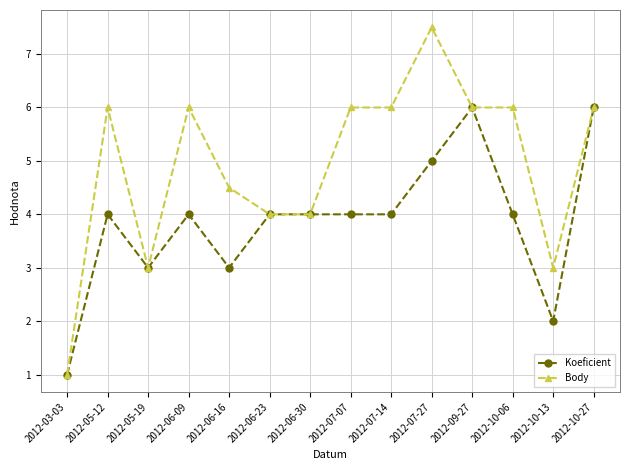

Is the value of Koeficient at 2012-10-13 greater than the value of Body at 2012-05-12?

No